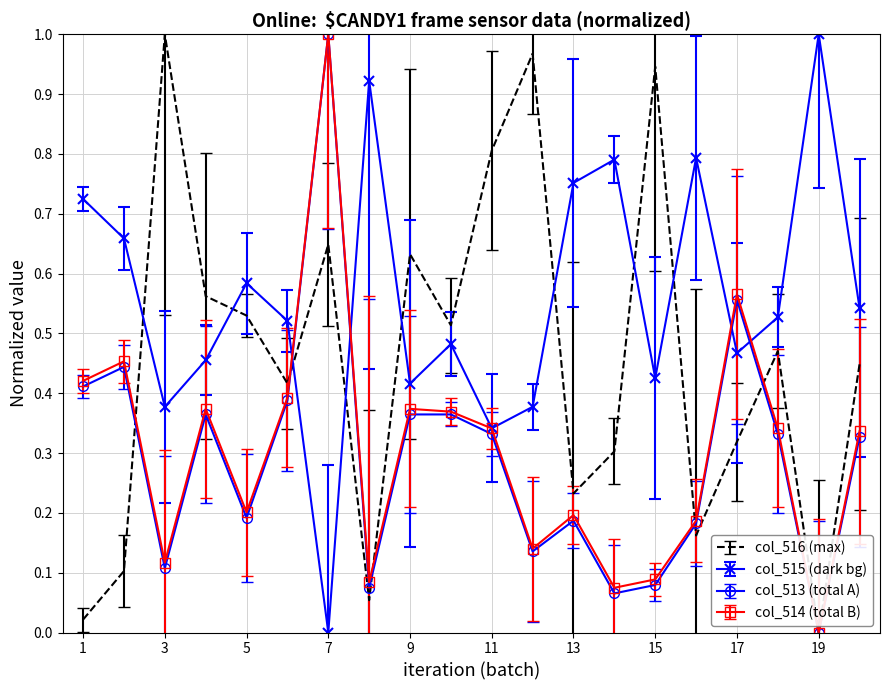

Which series has the largest total across all categories?

col_515 (dark bg)